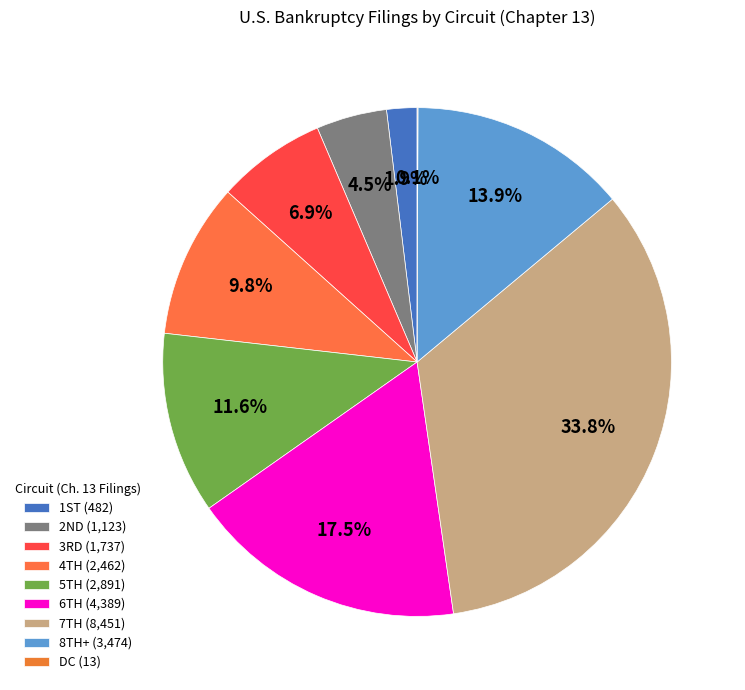

Rank the categories by value from highest to lowest.

7TH, 6TH, 8TH-11TH, 5TH, 4TH, 3RD, 2ND, 1ST, DC+Other